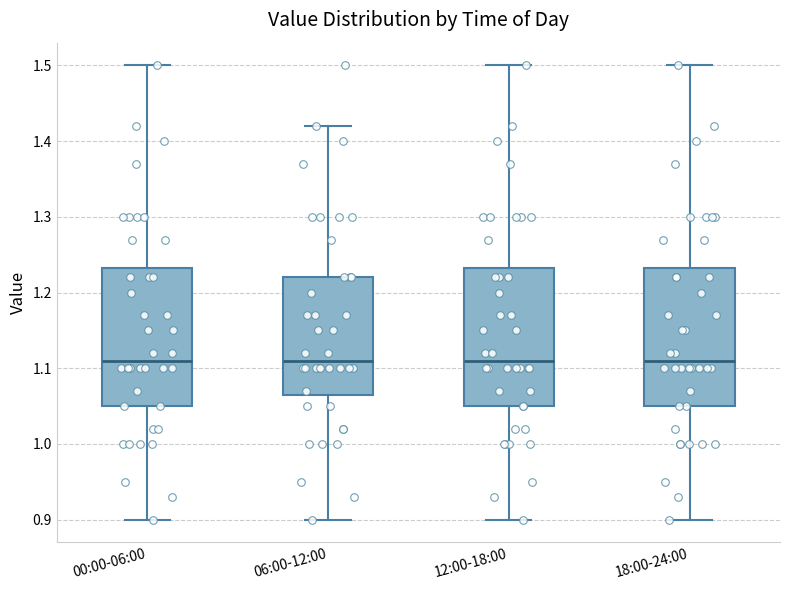

Reading left to right, read every box against the y-axis: the position of its median line, the range the box covers, and the ends of its whiskers. The values are not printed on the chart, so give them approximately, as read against the axis.

00:00-06:00: median 1.11, box 1.05 to 1.23, whiskers 0.90 to 1.50
06:00-12:00: median 1.11, box 1.07 to 1.22, whiskers 0.90 to 1.42
12:00-18:00: median 1.11, box 1.05 to 1.23, whiskers 0.90 to 1.50
18:00-24:00: median 1.11, box 1.05 to 1.23, whiskers 0.90 to 1.50